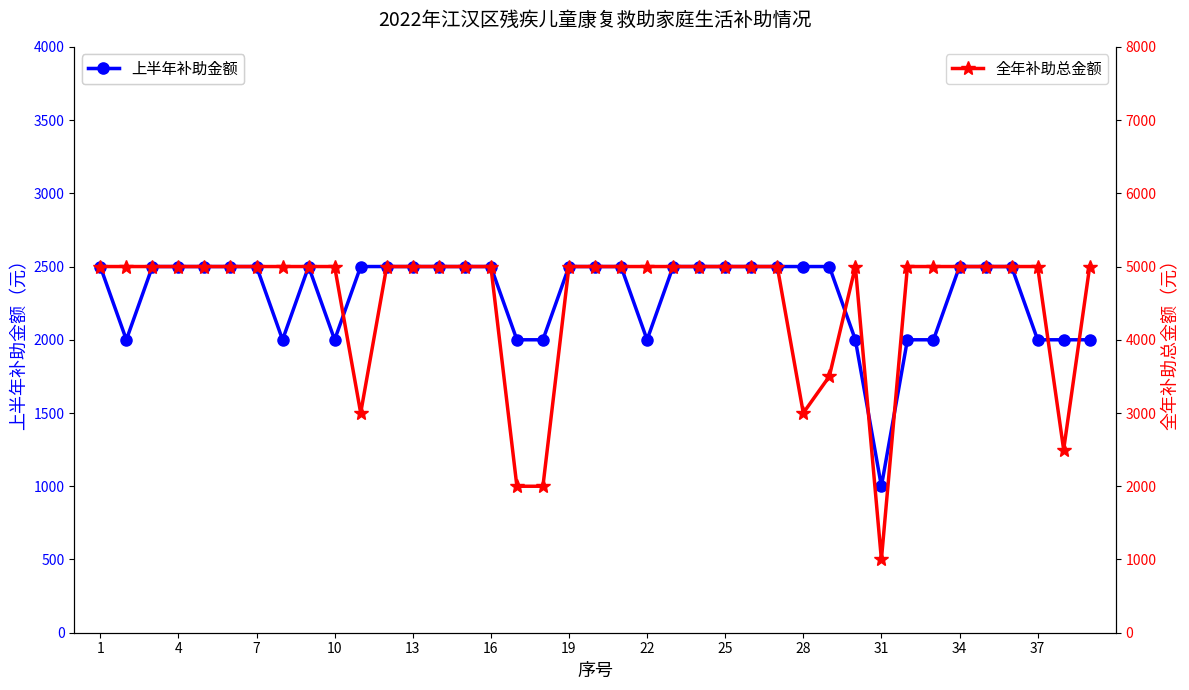

True or false: 上半年补助金额 has more than 0 points higher than both neighbors.

True